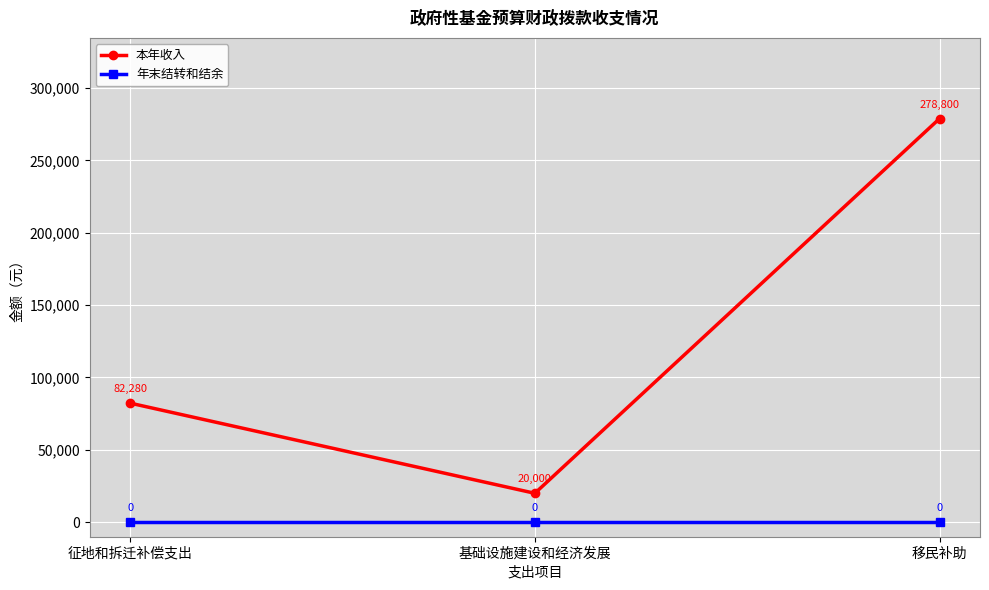

How many values in the 本年收入 series are below 82280?

1